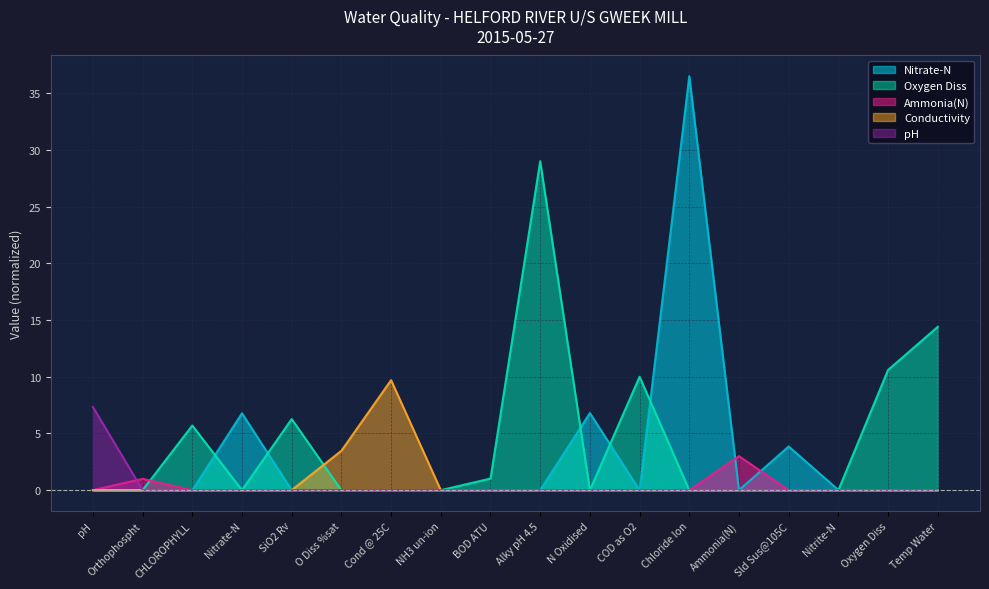

At which category does the data reach its first local peak?

Cond @ 25C